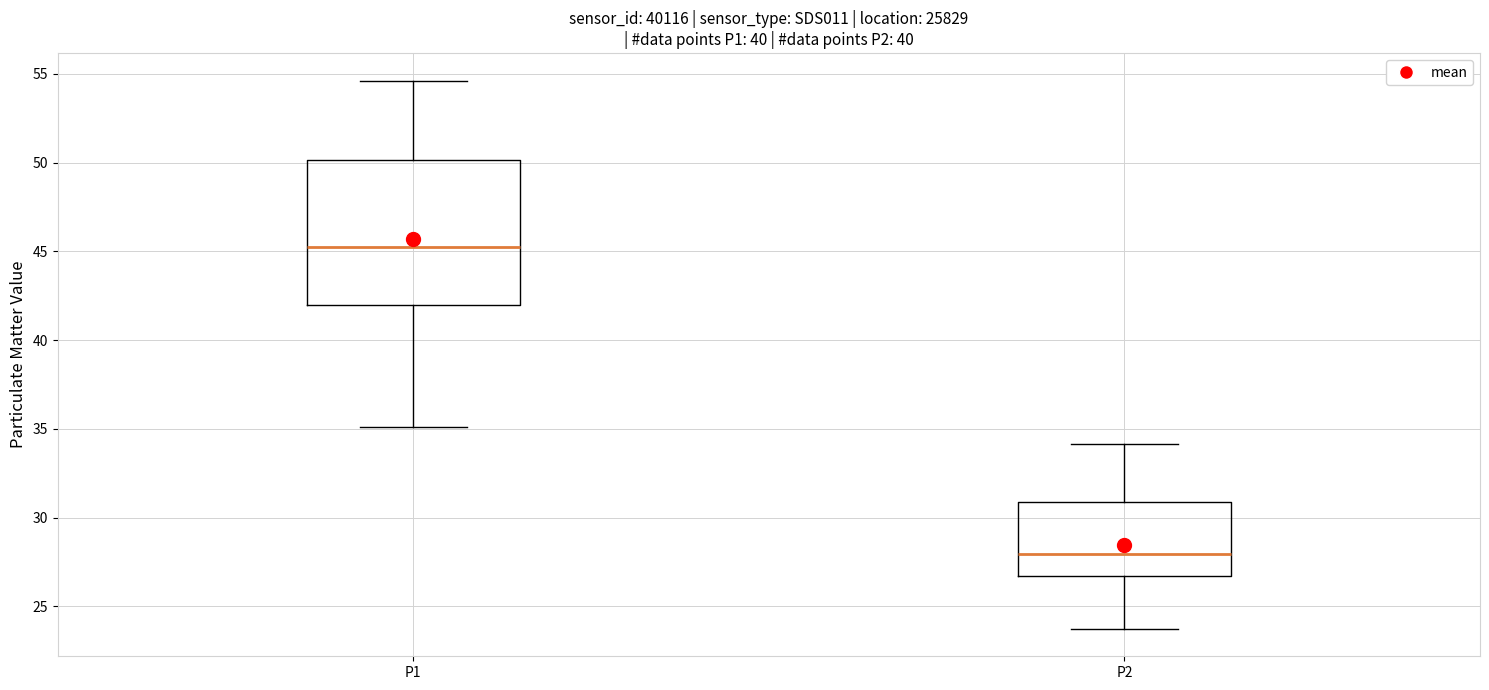

Reading left to right, read every box against the y-axis: the position of its median line, the range the box covers, and the ends of its whiskers. The values are not printed on the chart, so give them approximately, as read against the axis.

P1: median 45.5, box 42.0 to 50.0, whiskers 35.0 to 54.5
P2: median 28.0, box 26.5 to 31.0, whiskers 23.5 to 34.0